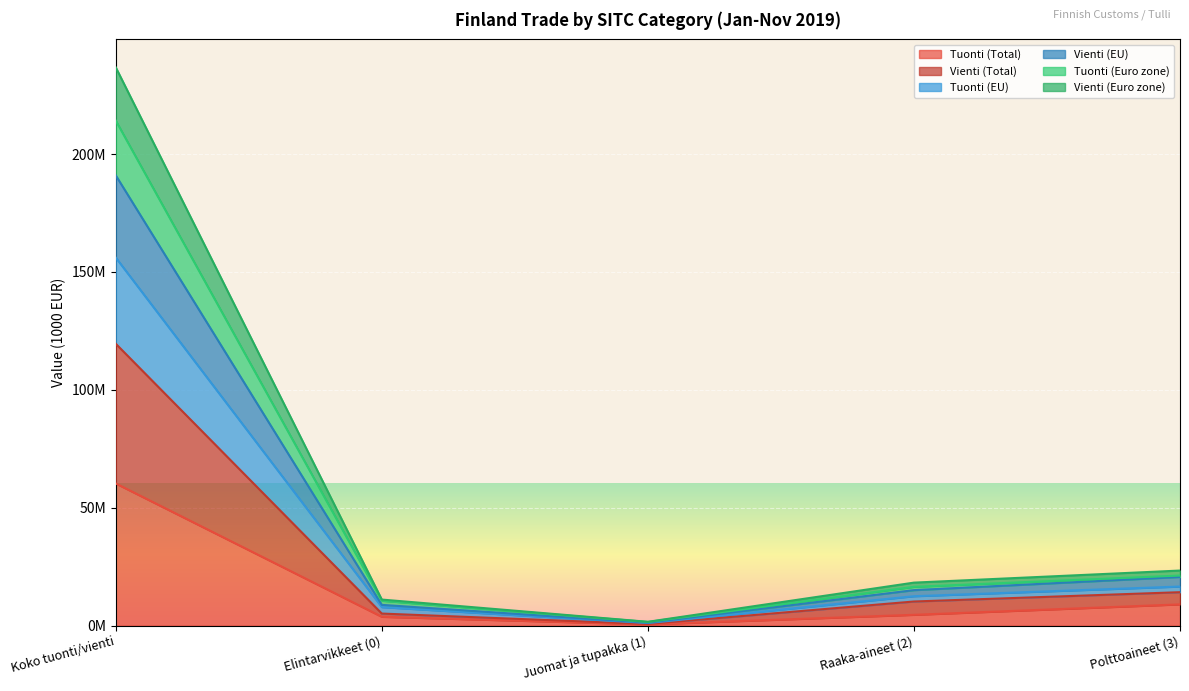

What is the label of the 4th point from the left?

Raaka-aineet (2)